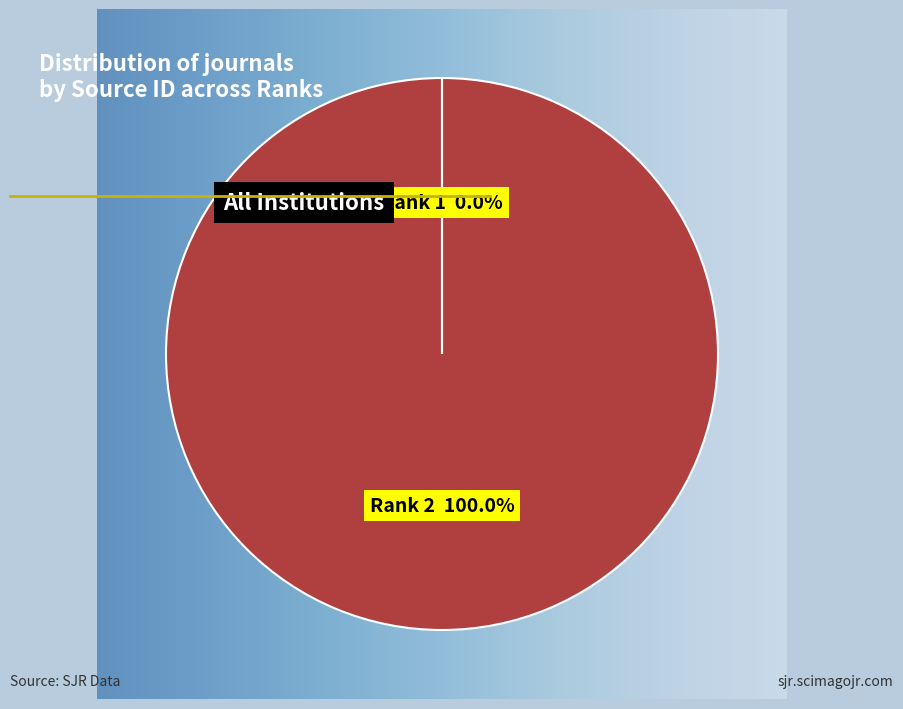

Is there any slice that represents more than half of the pie?

Yes